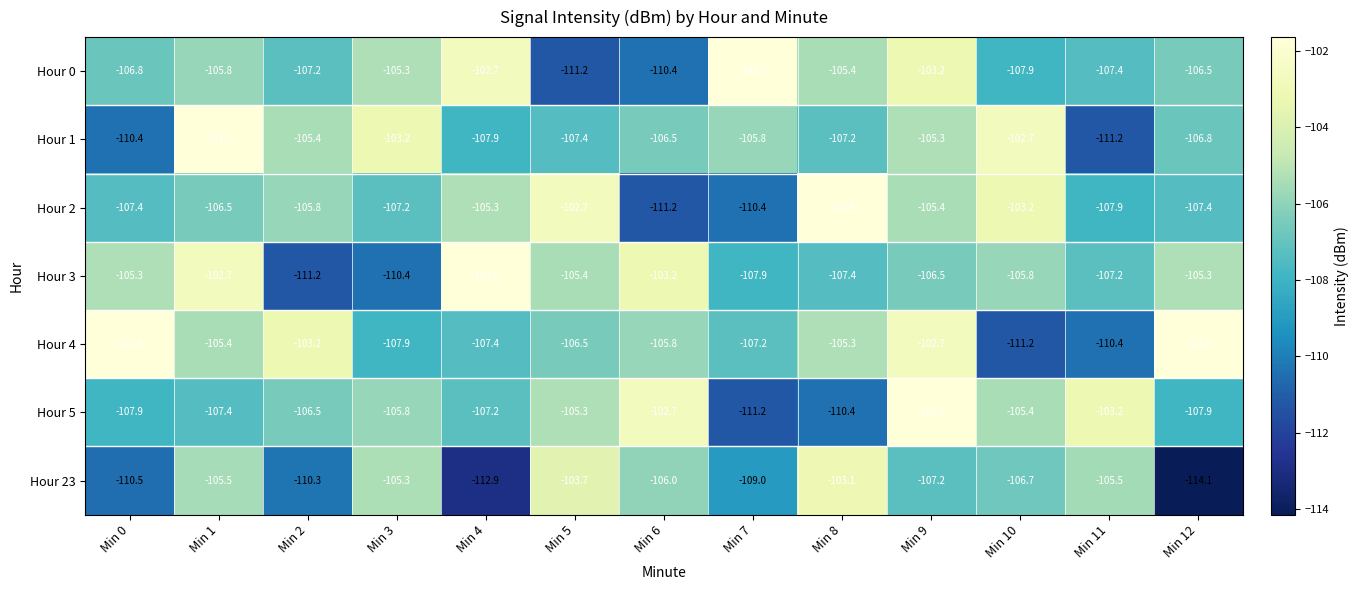

Which category has the lowest value across all series?

Min 12